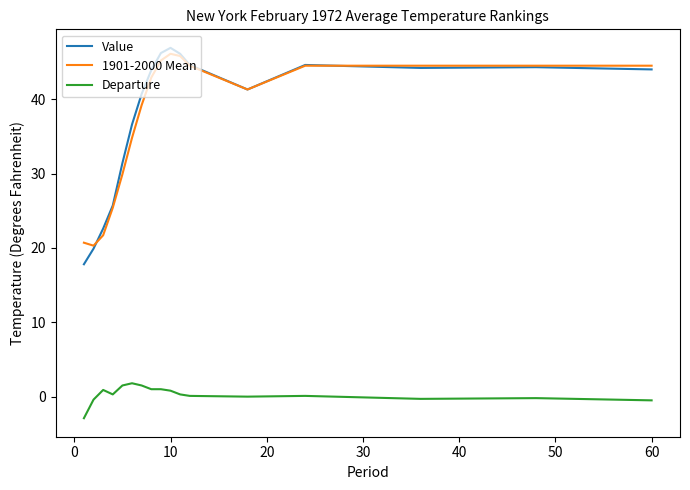

What is the average value of the Departure series?

0.3